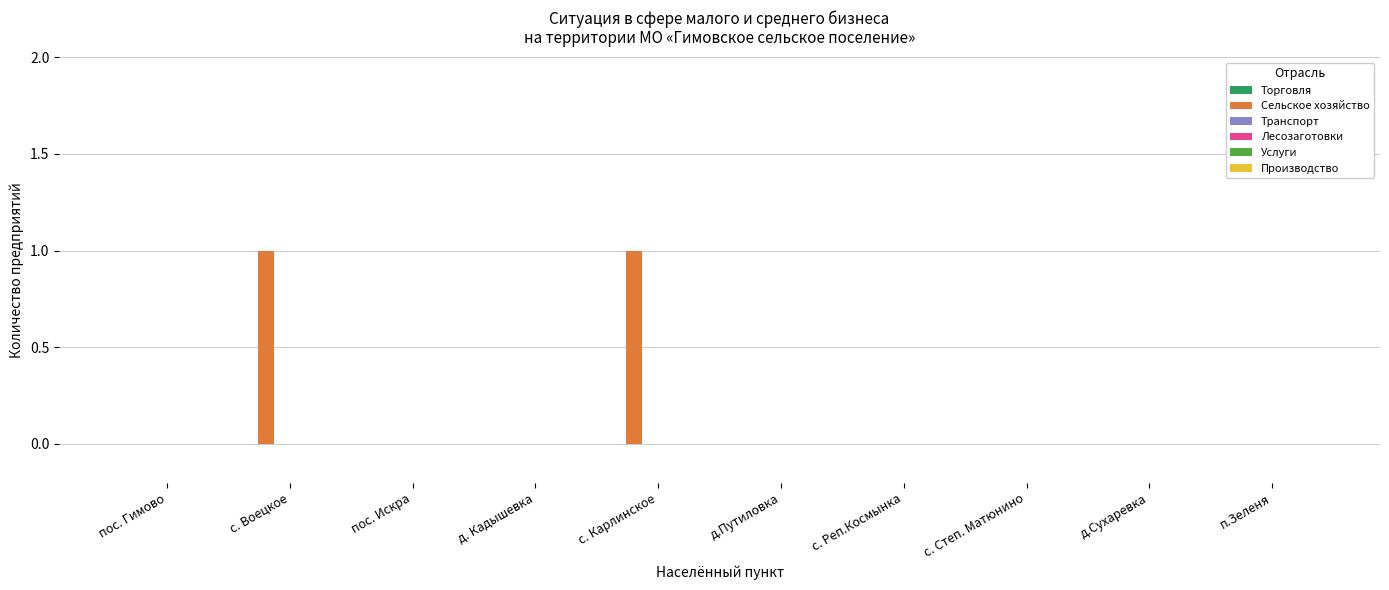

True or false: the data shows 0 at с. Карлинское.

False